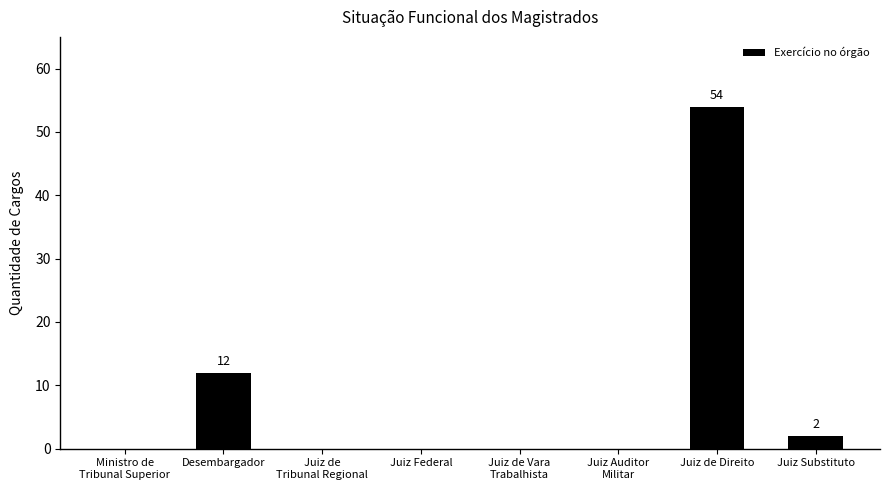

The chart shows a value of 2 at Juiz Substituto. True or false?

True